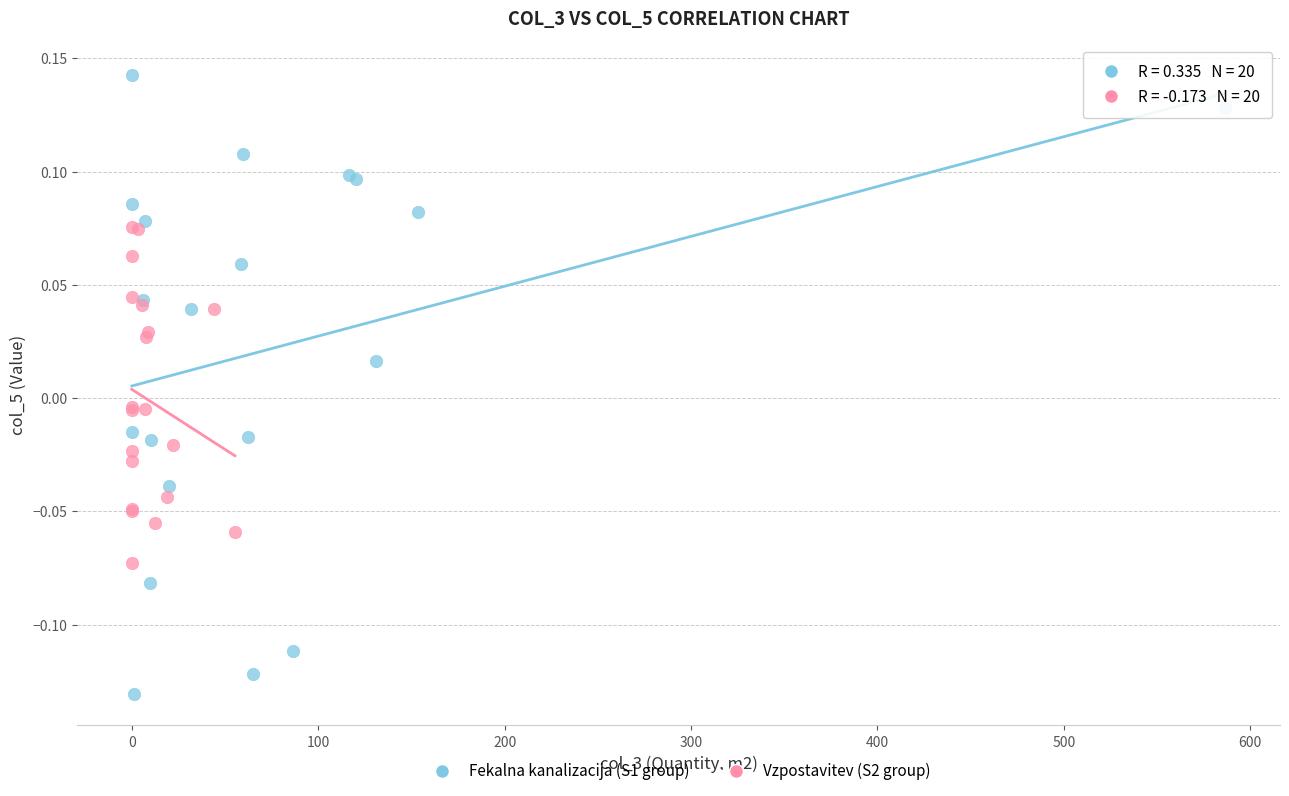

Which series contains the highest Y value?

Fekalna kanalizacija (S1 group)